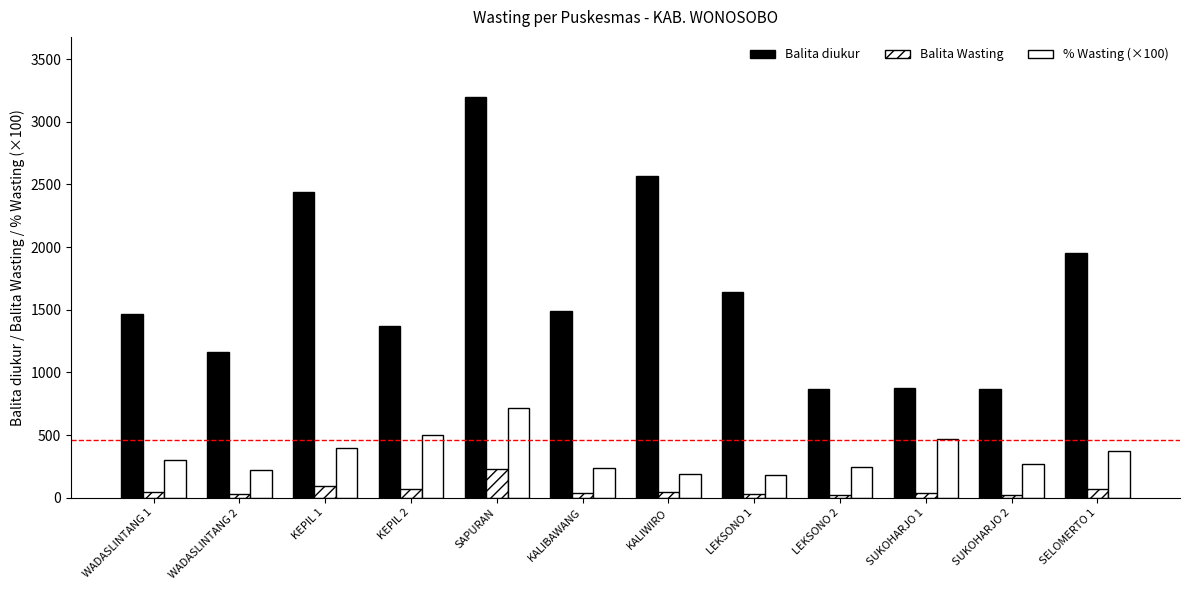

How many bars are there in total?

36